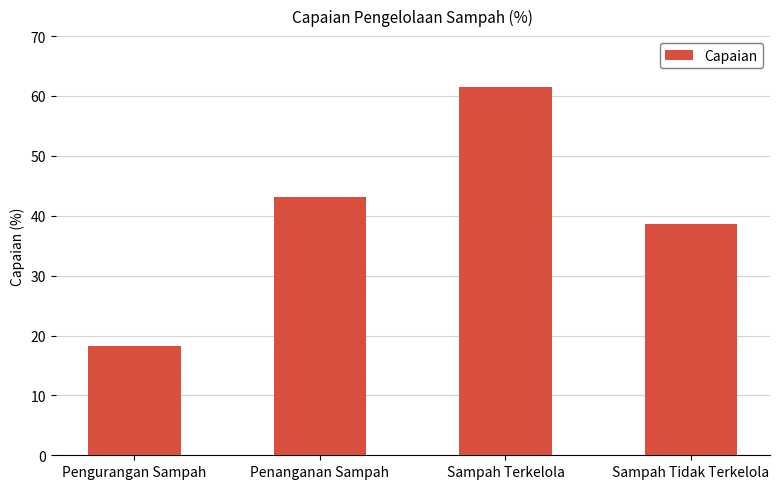

What is the change in value from Penanganan Sampah to Sampah Terkelola?

+18.3